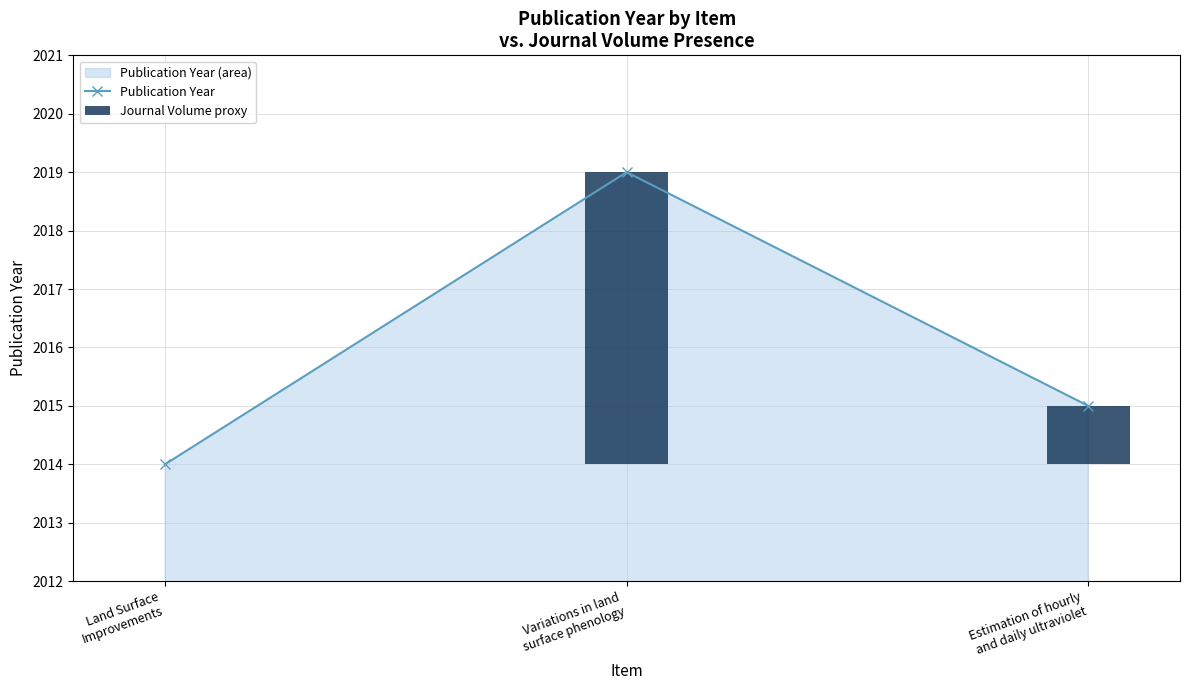

What is the label of the 2nd bar from the left?

Variations in land
surface phenology